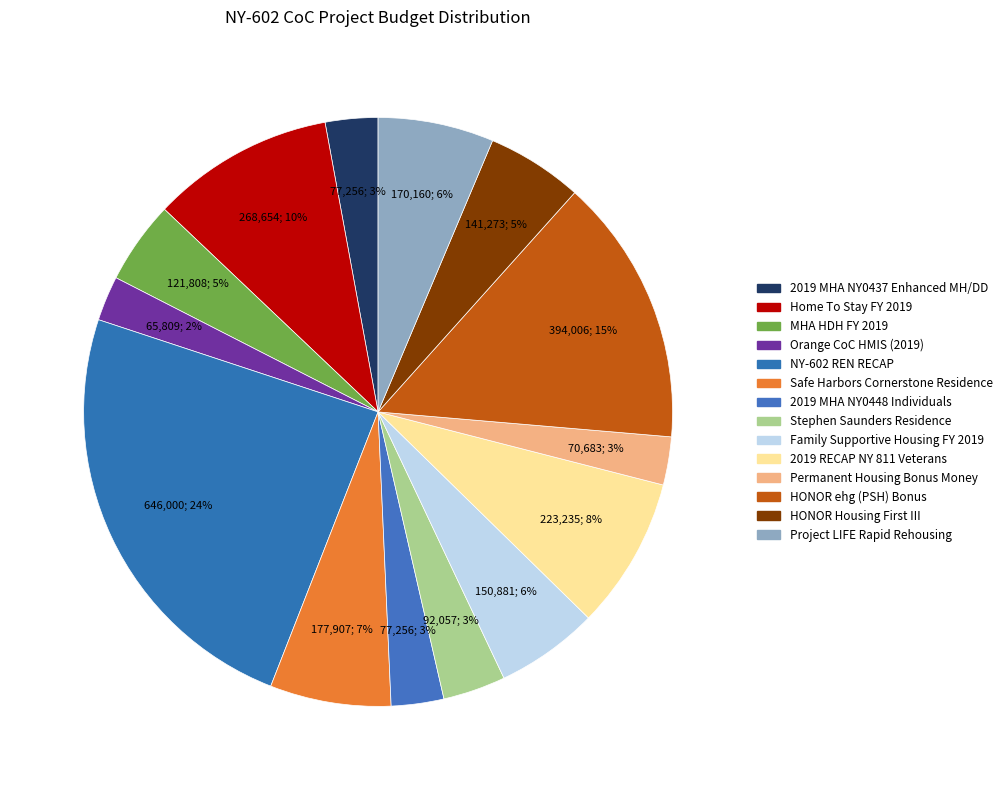

How many slices are in this pie chart?

14